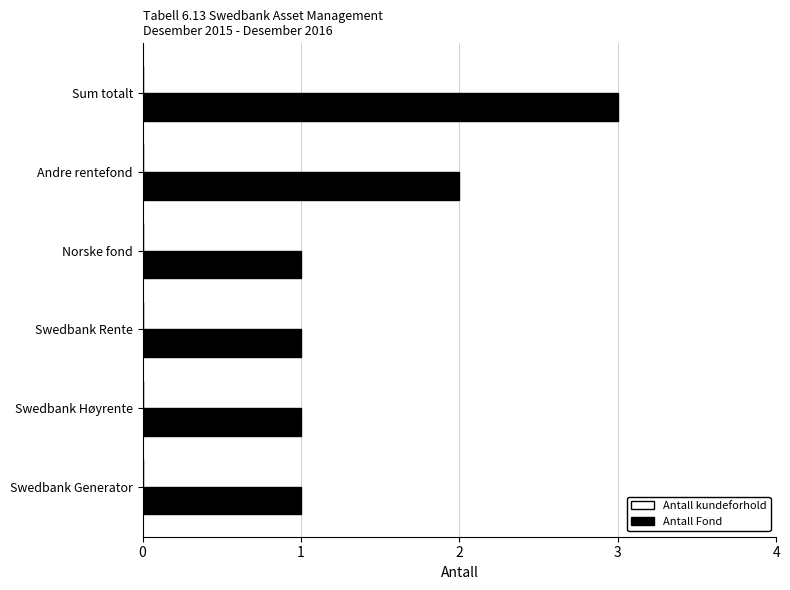

What is the sum of all values?

9